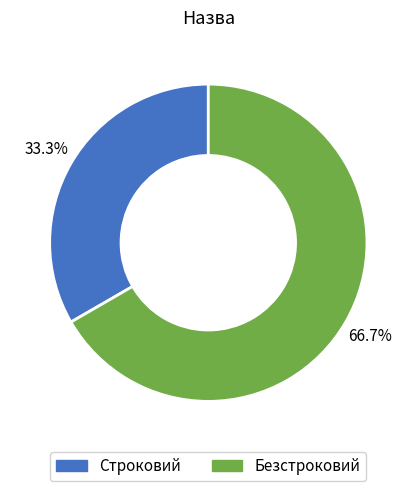

Approximately how many times larger is the value at Строковий compared to Безстроковий?

0.5